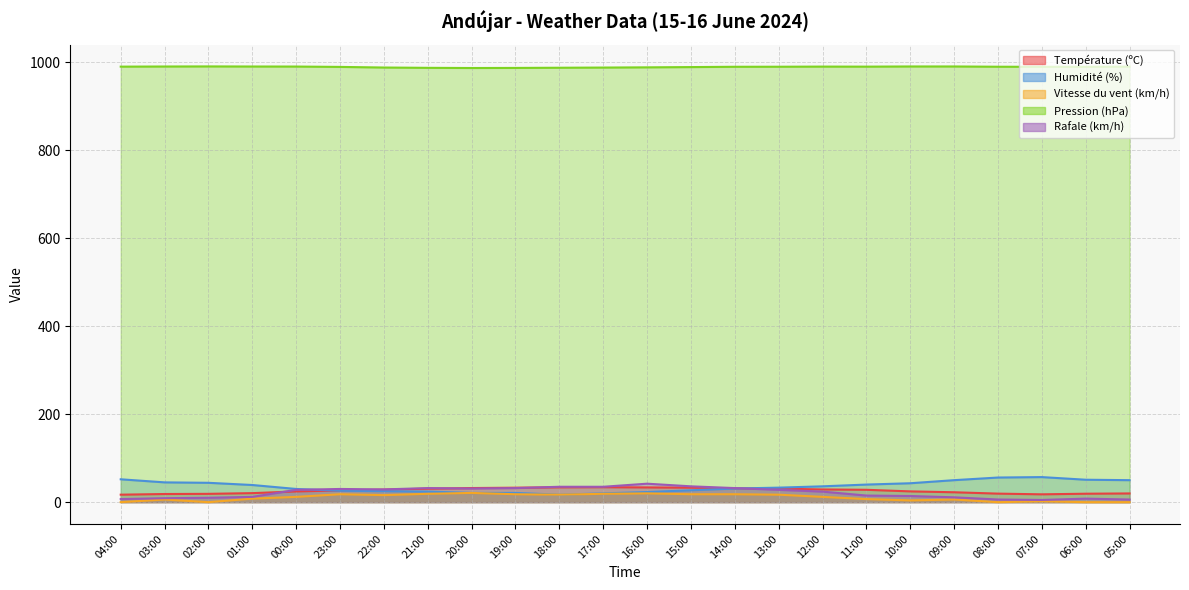

Reading left to right, transcribe all the data shown in this chart.

Température (ºC): 04:00=17.0	03:00=18.5	02:00=18.9	01:00=20.5	00:00=24.4	23:00=26.7	22:00=28.5	21:00=30.7	20:00=32.1	19:00=32.9	18:00=33.7	17:00=34.0	16:00=33.5	15:00=32.9	14:00=31.5	13:00=30.7	12:00=28.9	11:00=28.1	10:00=24.5	09:00=22.5	08:00=19.4	07:00=17.8	06:00=19.2	05:00=19.8
Humidité (%): 04:00=52.0	03:00=45.0	02:00=44.0	01:00=39.0	00:00=30.0	23:00=26.0	22:00=25.0	21:00=24.0	20:00=21.0	19:00=21.0	18:00=17.0	17:00=20.0	16:00=23.0	15:00=27.0	14:00=31.0	13:00=33.0	12:00=36.0	11:00=40.0	10:00=43.0	09:00=50.0	08:00=56.0	07:00=57.0	06:00=51.0	05:00=50.0
Vitesse du vent (km/h): 04:00=0.0	03:00=6.0	02:00=0.0	01:00=8.0	00:00=12.0	23:00=18.0	22:00=16.0	21:00=19.0	20:00=21.0	19:00=18.0	18:00=17.0	17:00=19.0	16:00=20.0	15:00=18.0	14:00=18.0	13:00=17.0	12:00=12.0	11:00=7.0	10:00=4.0	09:00=6.0	08:00=0.0	07:00=2.0	06:00=0.0	05:00=0.0
Pression (hPa): 04:00=990.5	03:00=990.8	02:00=991.0	01:00=990.8	00:00=990.7	23:00=989.9	22:00=988.5	21:00=987.8	20:00=987.4	19:00=987.6	18:00=988.0	17:00=988.4	16:00=988.9	15:00=989.5	14:00=990.2	13:00=990.3	12:00=990.6	11:00=990.5	10:00=990.9	09:00=990.9	08:00=990.3	07:00=990.1	06:00=990.1	05:00=990.5
Rafale (km/h): 04:00=7.0	03:00=9.0	02:00=10.0	01:00=12.0	00:00=28.0	23:00=30.0	22:00=29.0	21:00=32.0	20:00=31.0	19:00=32.0	18:00=35.0	17:00=35.0	16:00=42.0	15:00=36.0	14:00=32.0	13:00=28.0	12:00=24.0	11:00=15.0	10:00=14.0	09:00=11.0	08:00=6.0	07:00=5.0	06:00=8.0	05:00=6.0